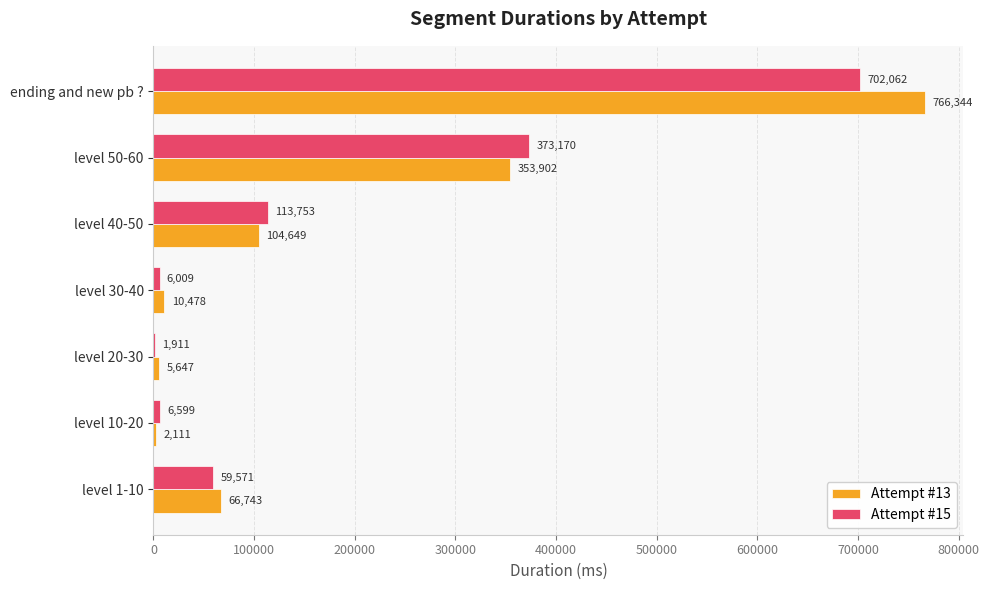

How many data points does each series have?

7